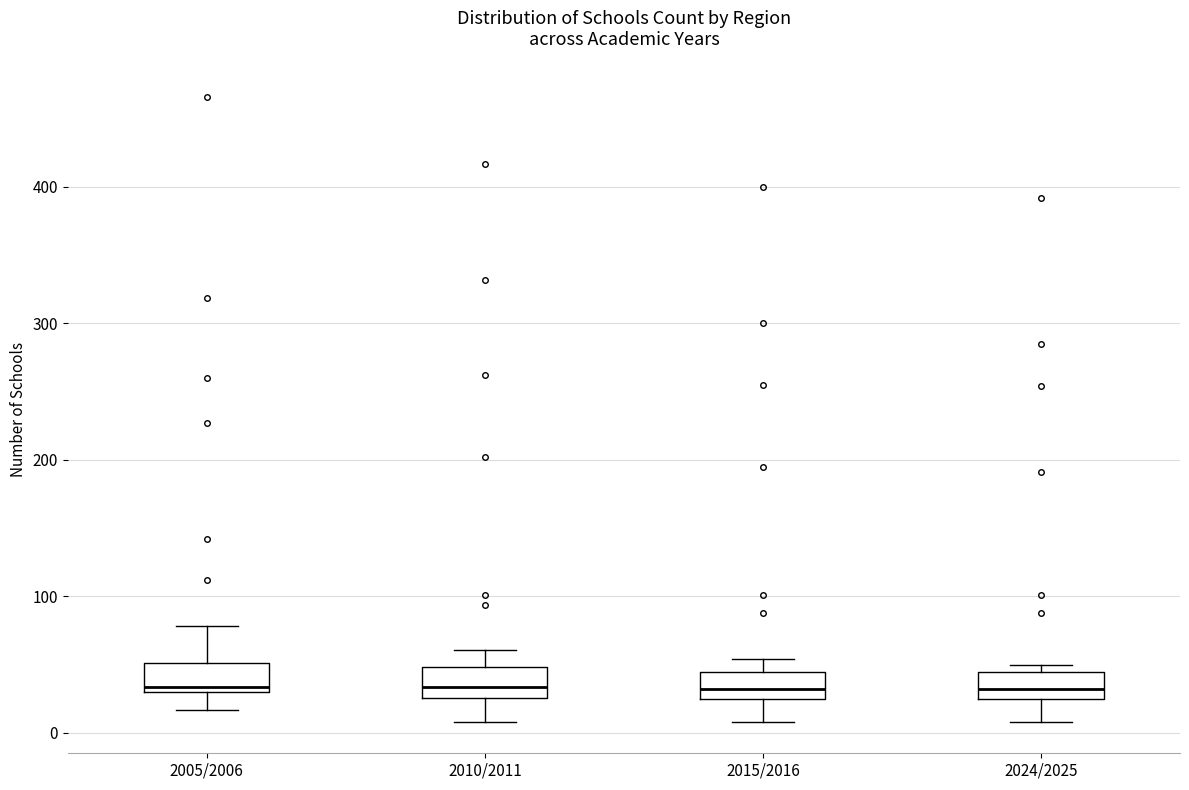

Reading left to right, read every box against the y-axis: the position of its median line, the range the box covers, and the ends of its whiskers. The values are not printed on the chart, so give them approximately, as read against the axis.

2005/2006: median 30 (just above the box's lower edge), box 30 to 50, whiskers 20 to 80
2010/2011: median 30 (inside the box), box 30 to 50, whiskers 10 to 60
2015/2016: median 30 (inside the box), box 30 to 50, whiskers 10 to 50 (just above the box's upper edge)
2024/2025: median 30 (inside the box), box 30 to 40, whiskers 10 to 50